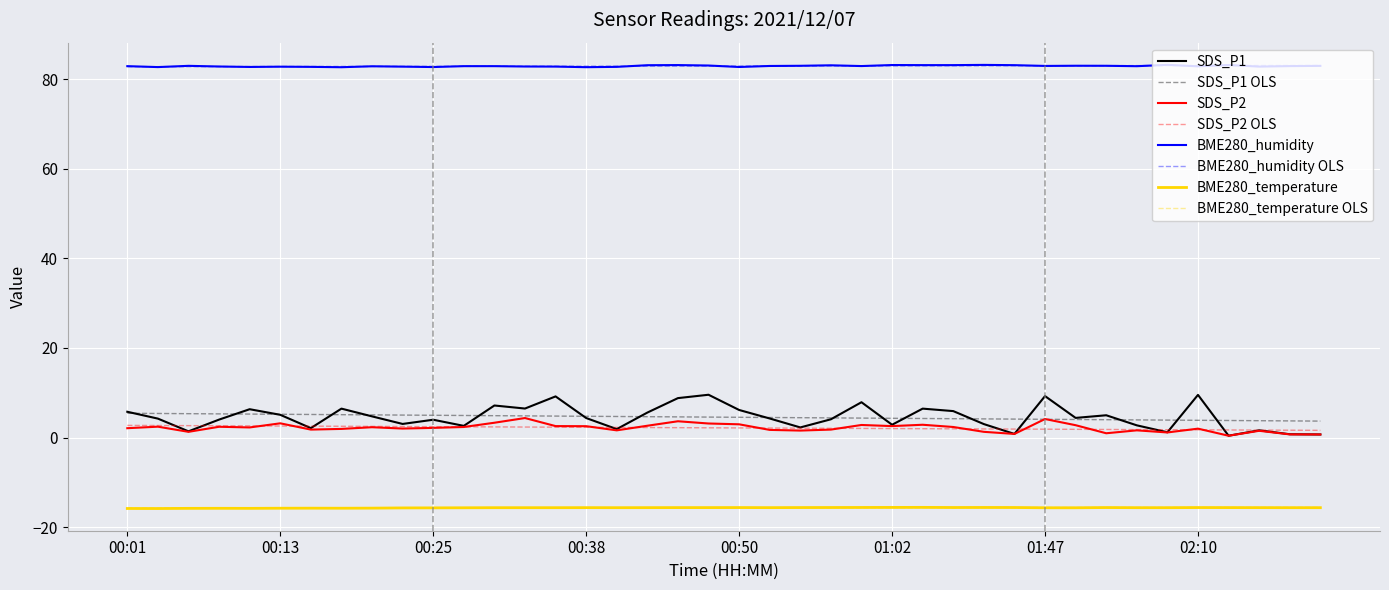

Which series has the largest range (max minus min)?

SDS_P1